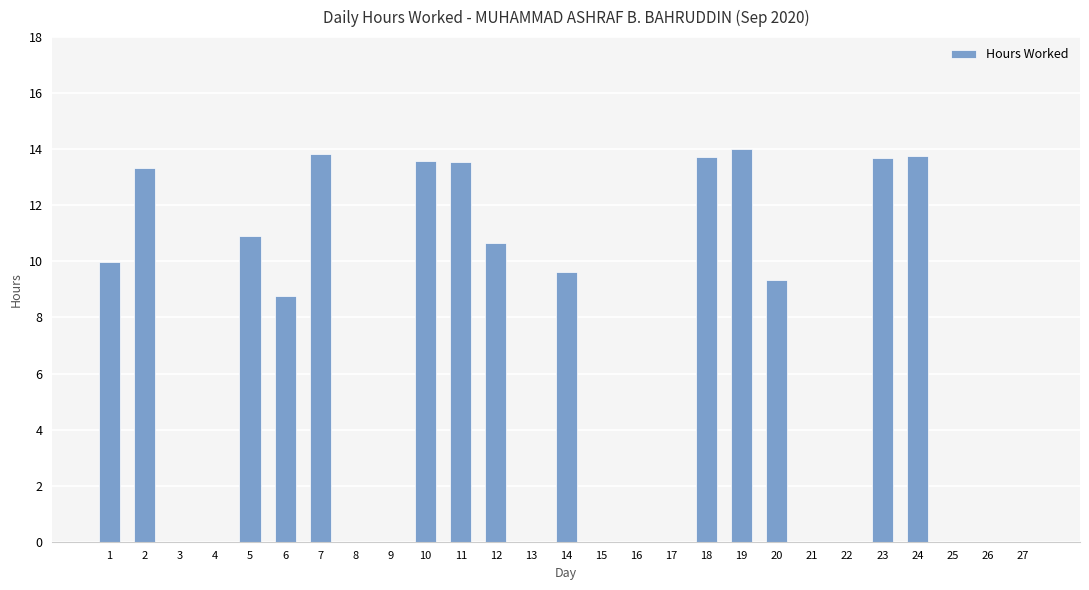

True or false: the data shows 20.5 at 2.

False